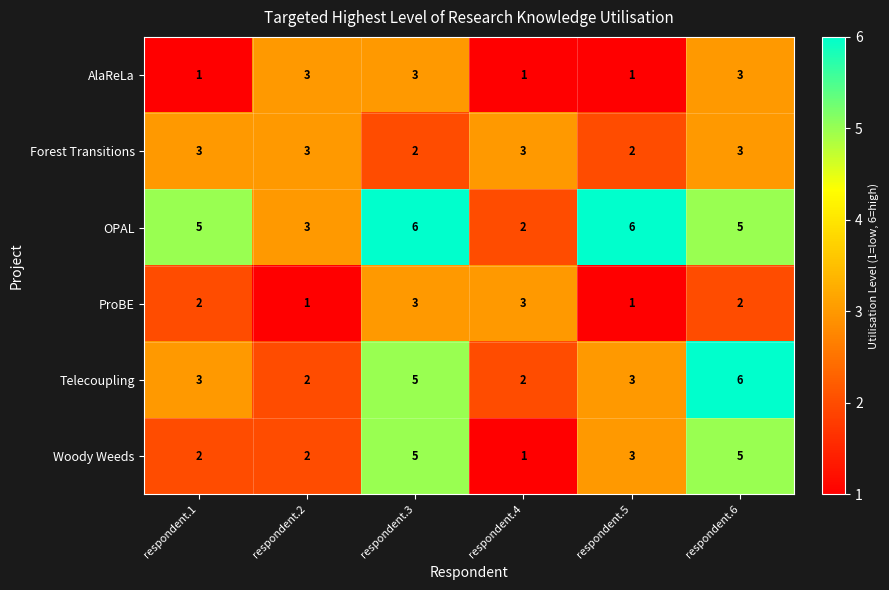

What is the sum of the Telecoupling values at respondent.3 and respondent.1?

8